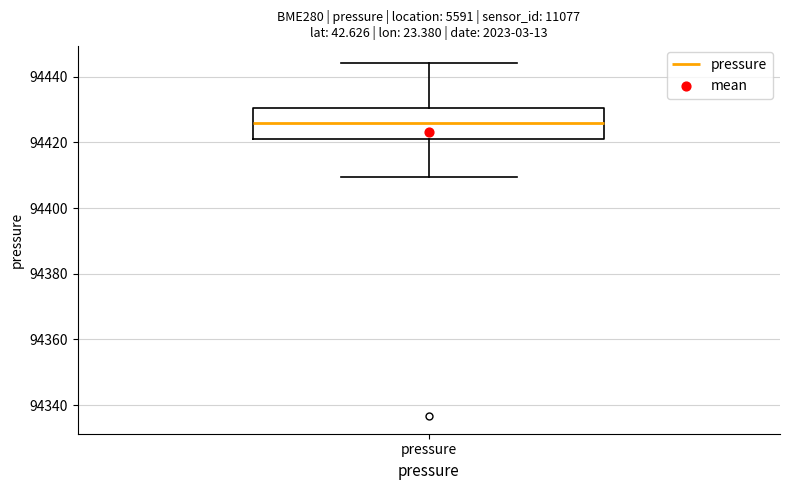

Transcribe this box plot: give where the median line is, the range the box spans, and where the two whiskers end, as read against the y-axis. The values are not printed on the chart, so give them approximately, as read against the axis.

median 94426, box 94422 to 94430, whiskers 94410 to 94444